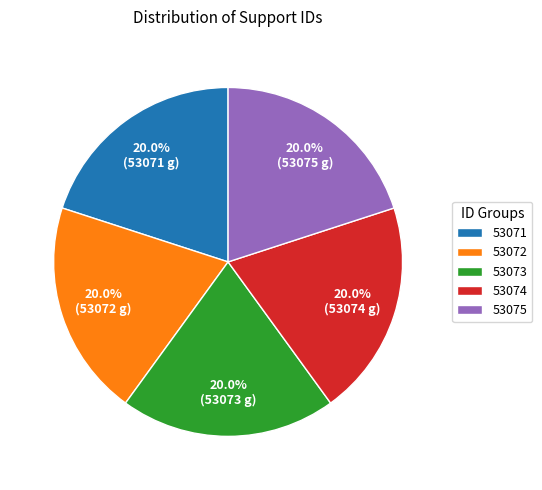

Is there any slice that represents more than half of the pie?

No